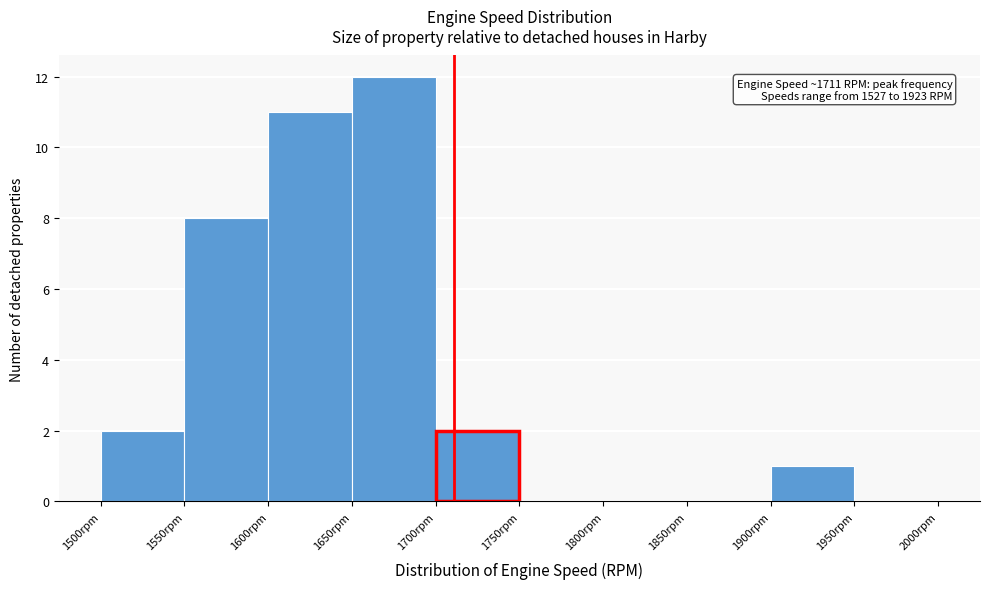

Which range on the x-axis has the tallest bar?

1650 to 1700